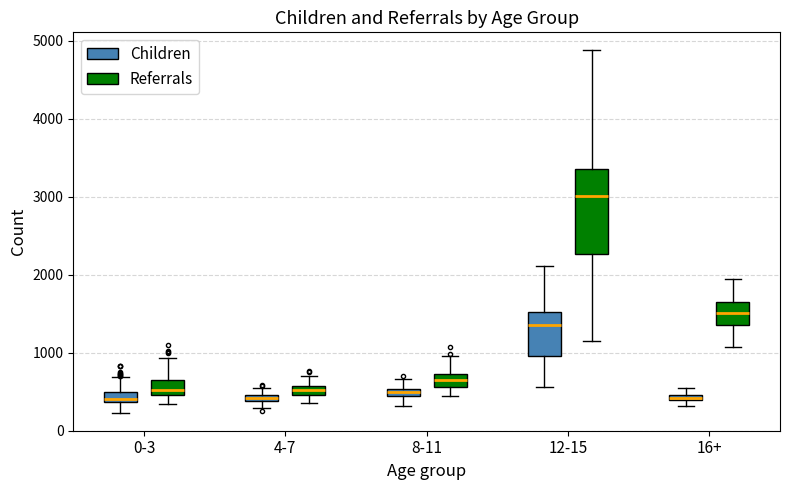

Comparing the boxes themselves (not the whiskers), which one is the tallest?

12-15 (Referrals)